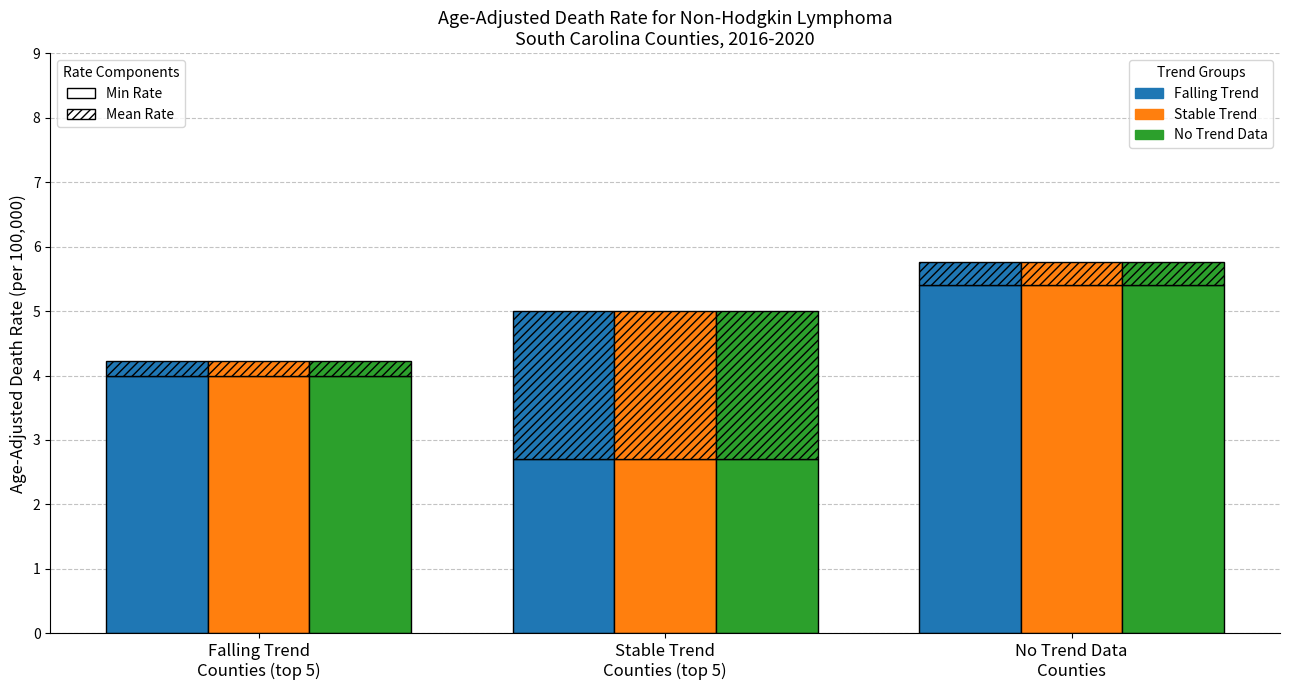

What are all the series names shown in the legend?

Min Rate, Mean Rate